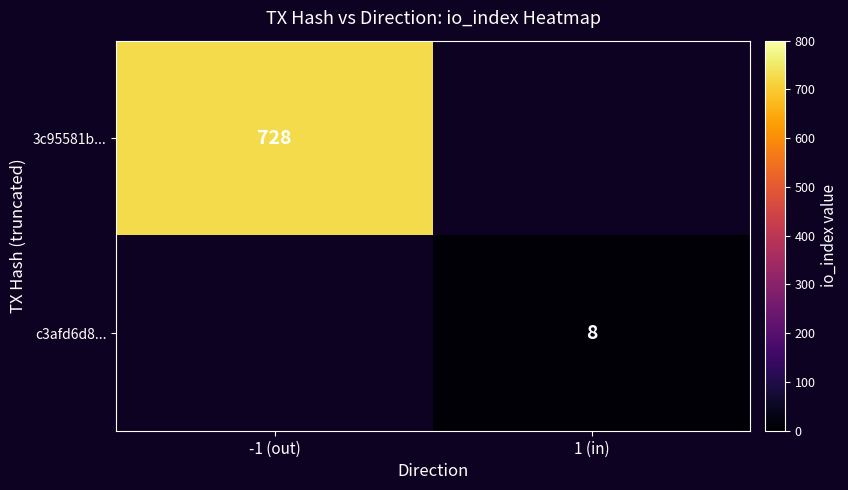

The value of c3afd6d8... at 1 (in) is 8. True or false?

True